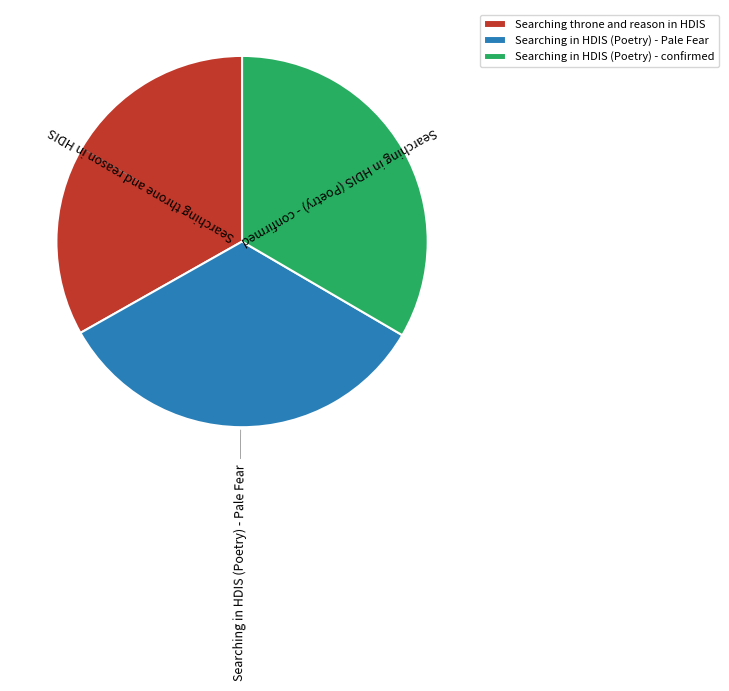

Count the number of slices in the pie.

3